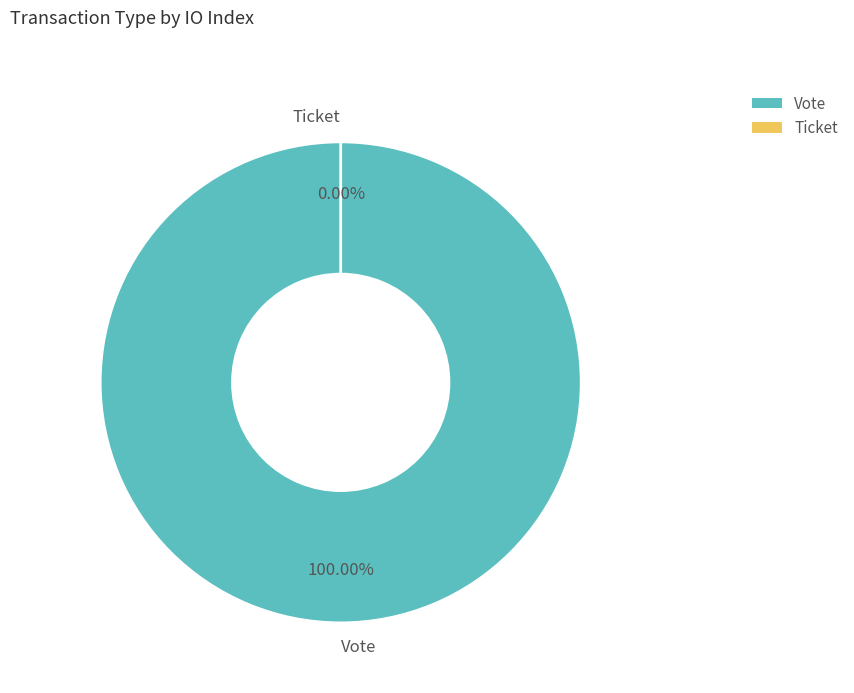

To the nearest percent, what is the average slice percentage?

50%